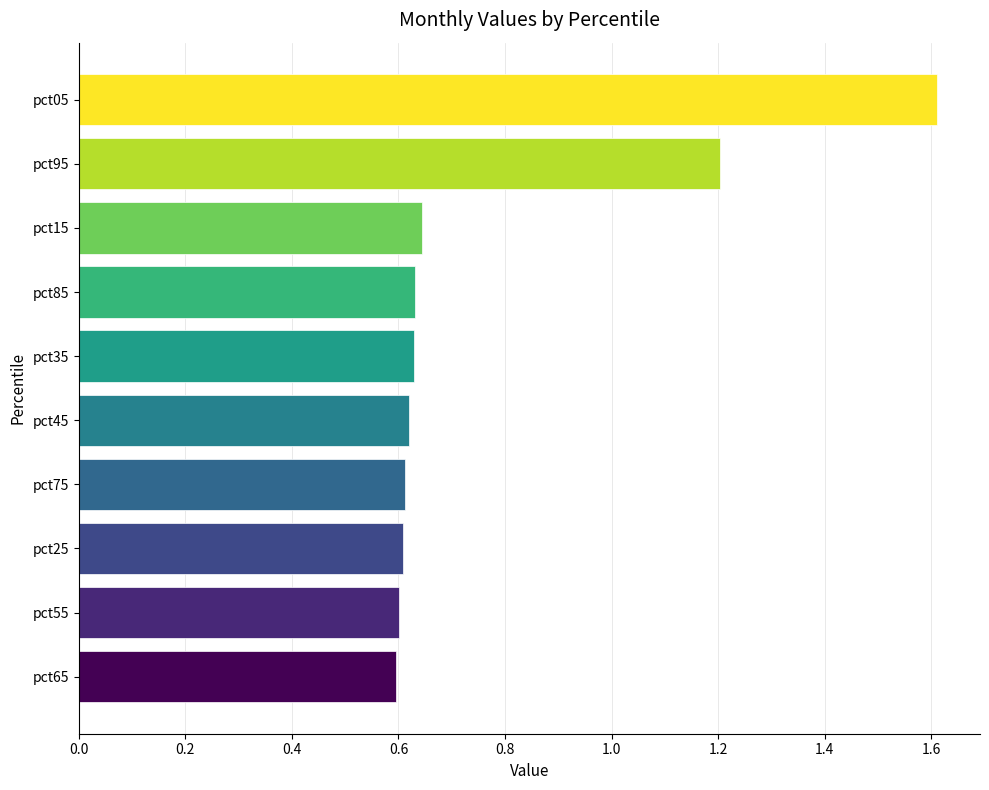

How many values are between 0 and 1?

8